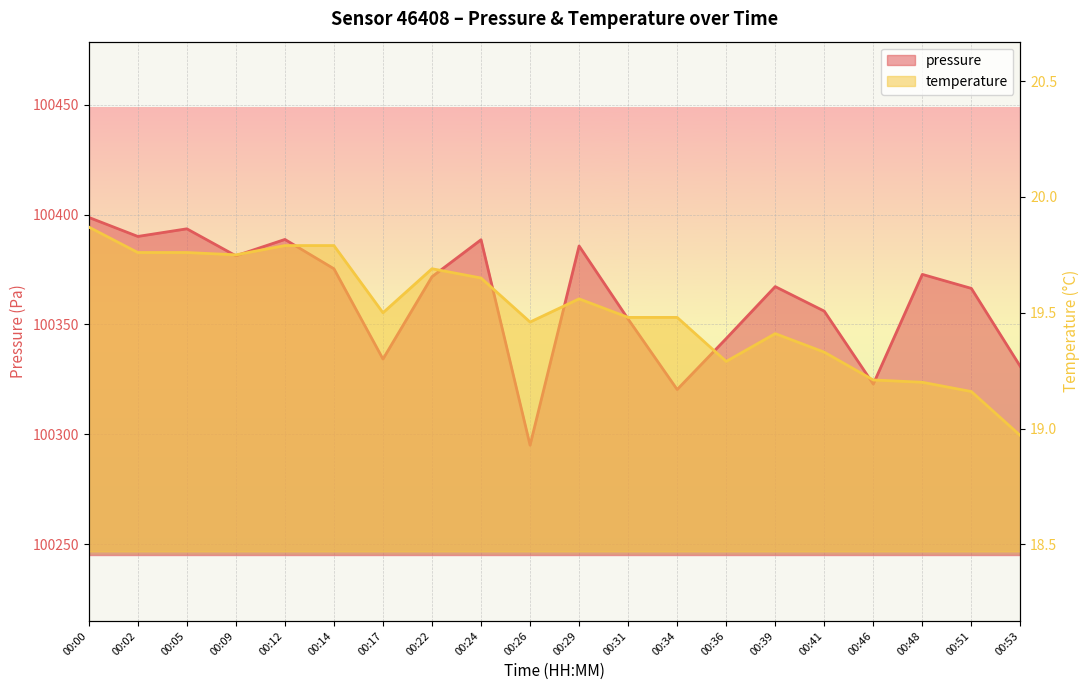

What is the average value of the pressure series?

100361.8